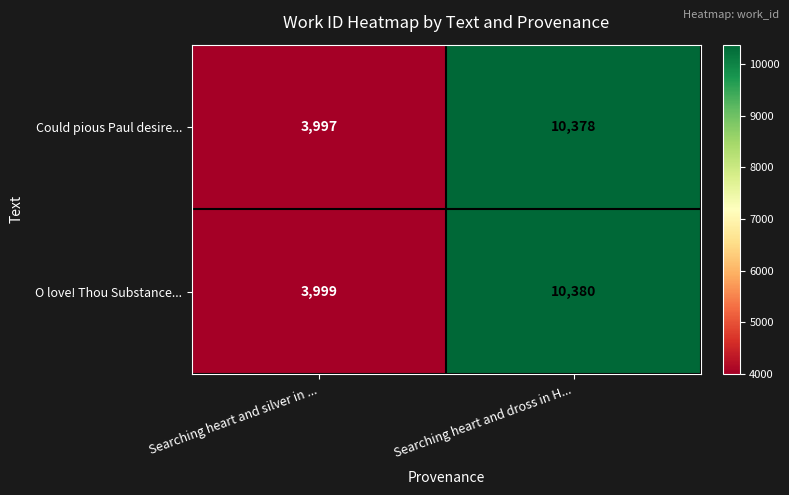

Which category has the highest value across all series?

Searching heart and dross in H...